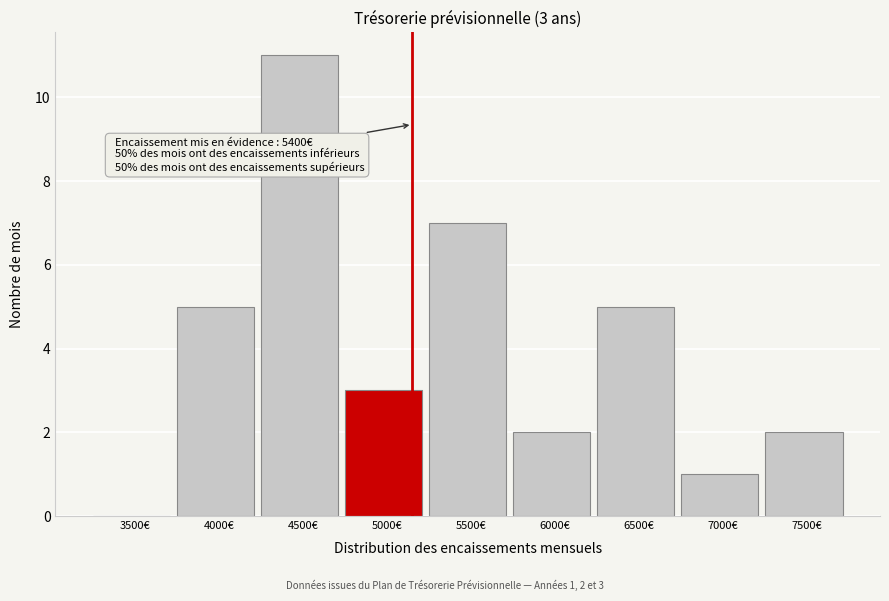

Reading right to left, extract all data points from this chart.

7500€=2	7000€=1	6500€=5	6000€=2	5500€=7	5000€=3	4500€=11	4000€=5	3500€=0